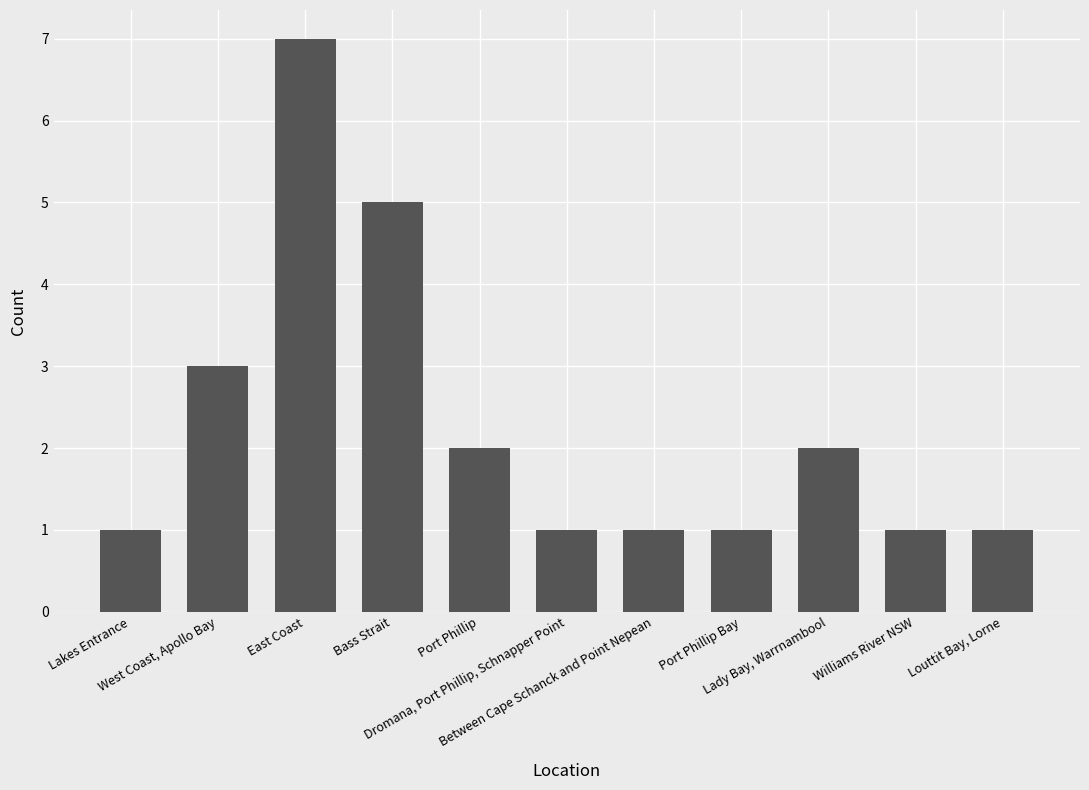

What is the sum of all values?

25